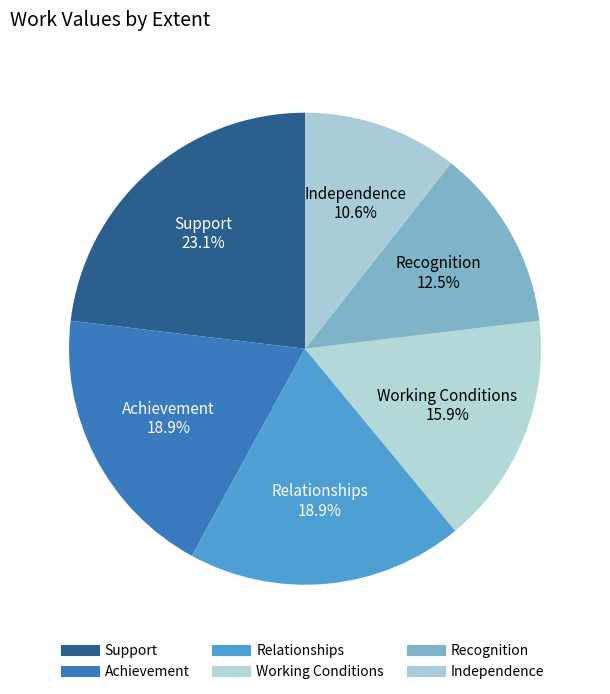

How many segments does this pie chart have?

6